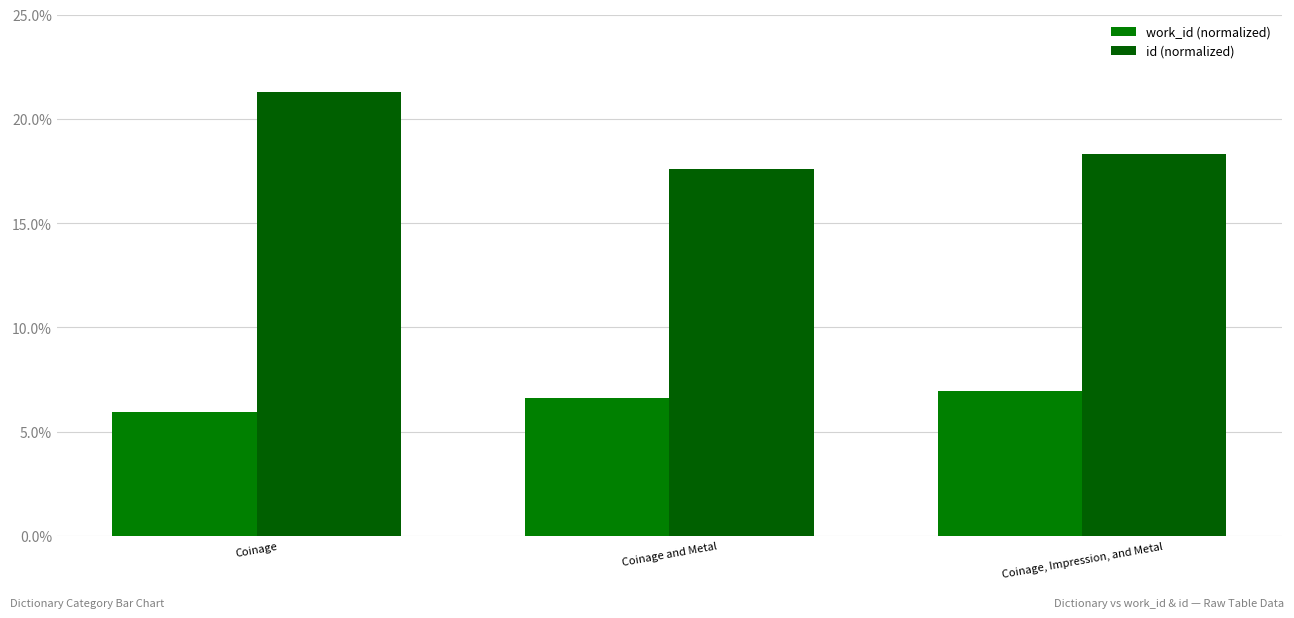

Reading left to right, transcribe all the data shown in this chart.

work_id (normalized): 5.9	6.6	6.9
id (normalized): 21.3	17.6	18.3